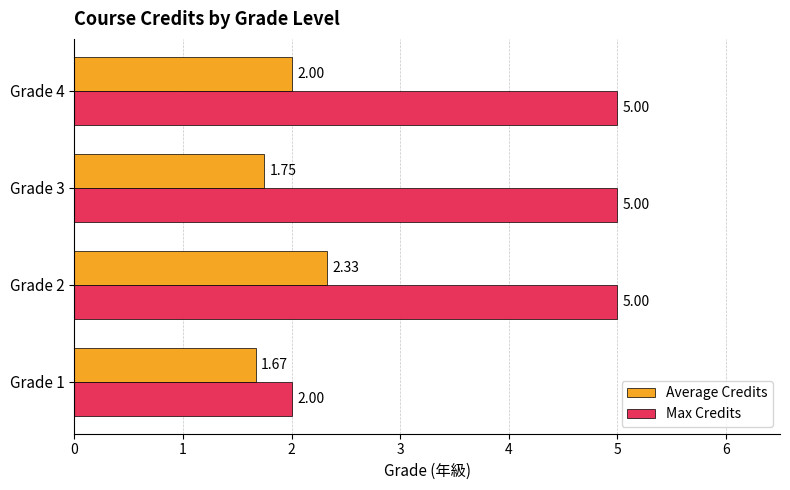

At which label is Average Credits closest to 2?

Grade 4